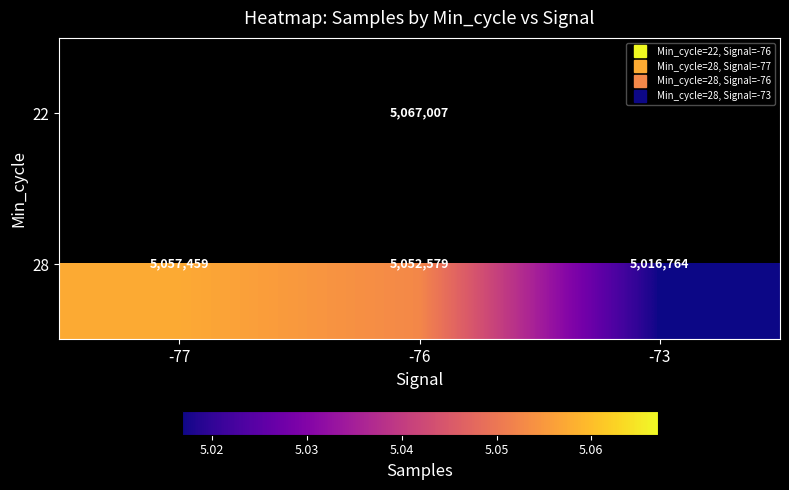

Which series has the largest total across all categories?

28